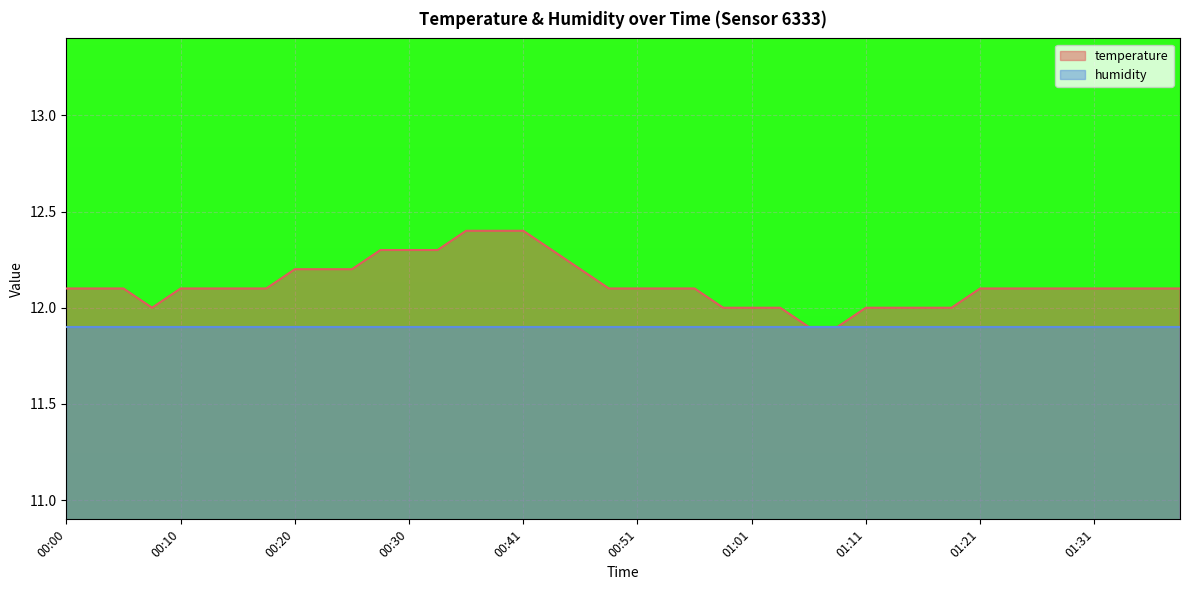

What is the sum of the values at 00:00 and 00:58?

24.1